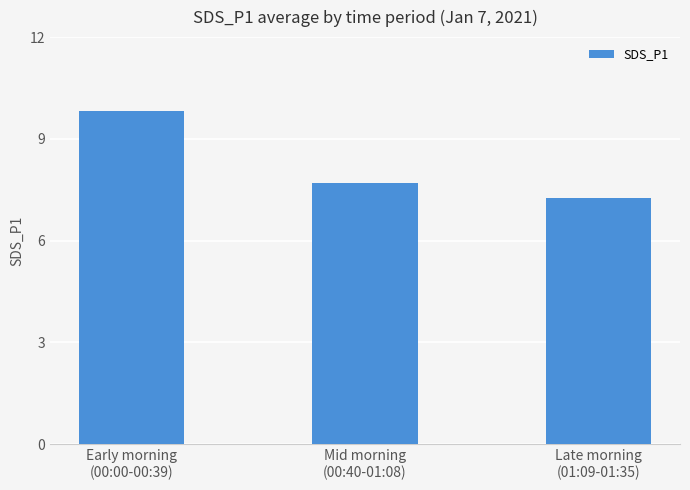

Between Mid morning
(00:40-01:08) and Early morning
(00:00-00:39), which is larger?

Early morning
(00:00-00:39)